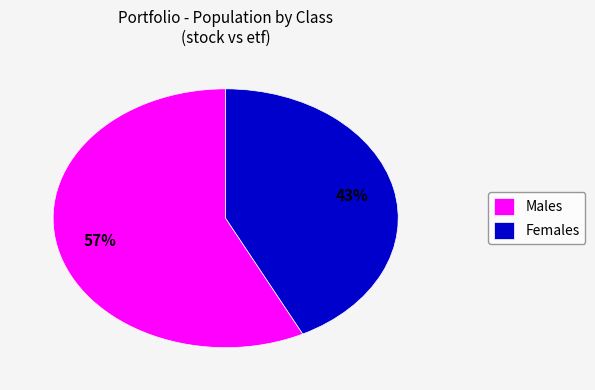

Approximately how many times larger is the value at Males compared to Females?

1.3